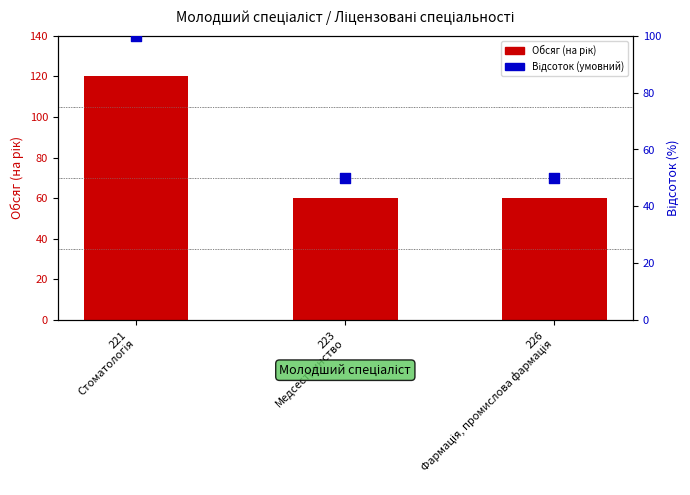

Which series reaches the minimum Y coordinate?

Відсоток (умовний)